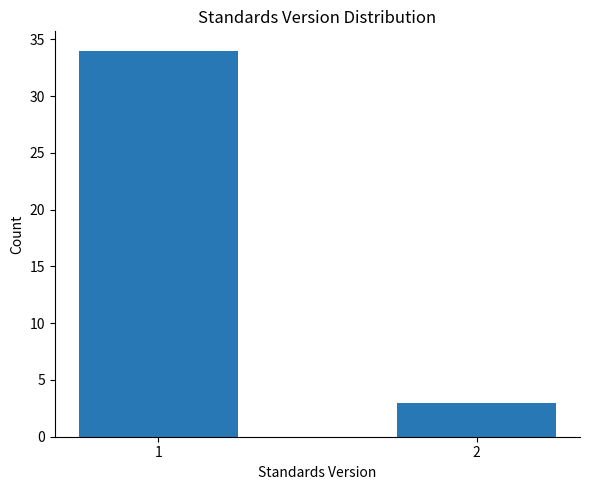

Reading right to left, what are all the values shown in this chart?

2=3	1=34